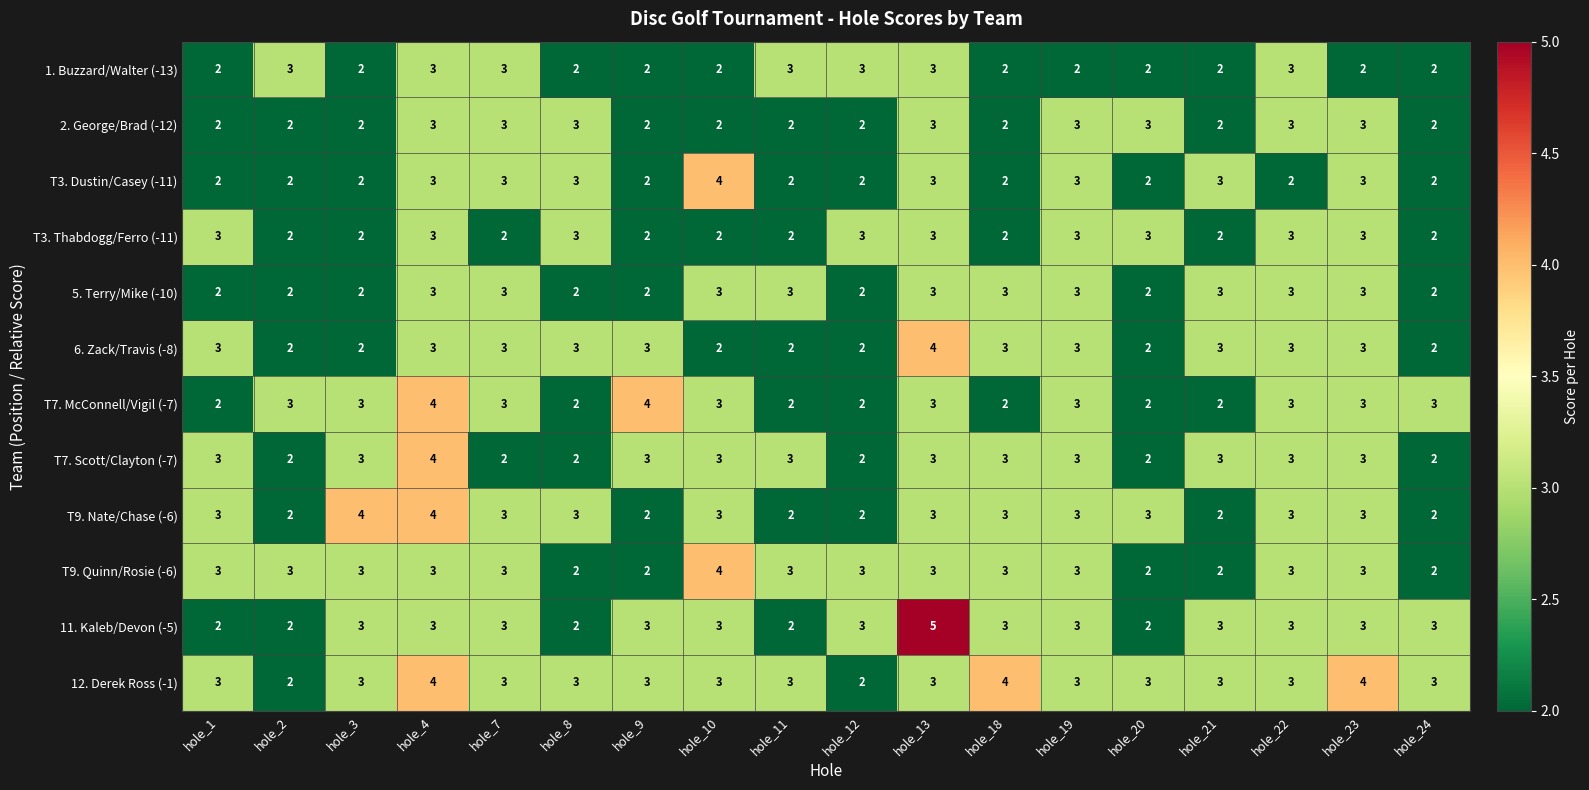

How many data points in 1. Buzzard/Walter (-13) are above 2?

7